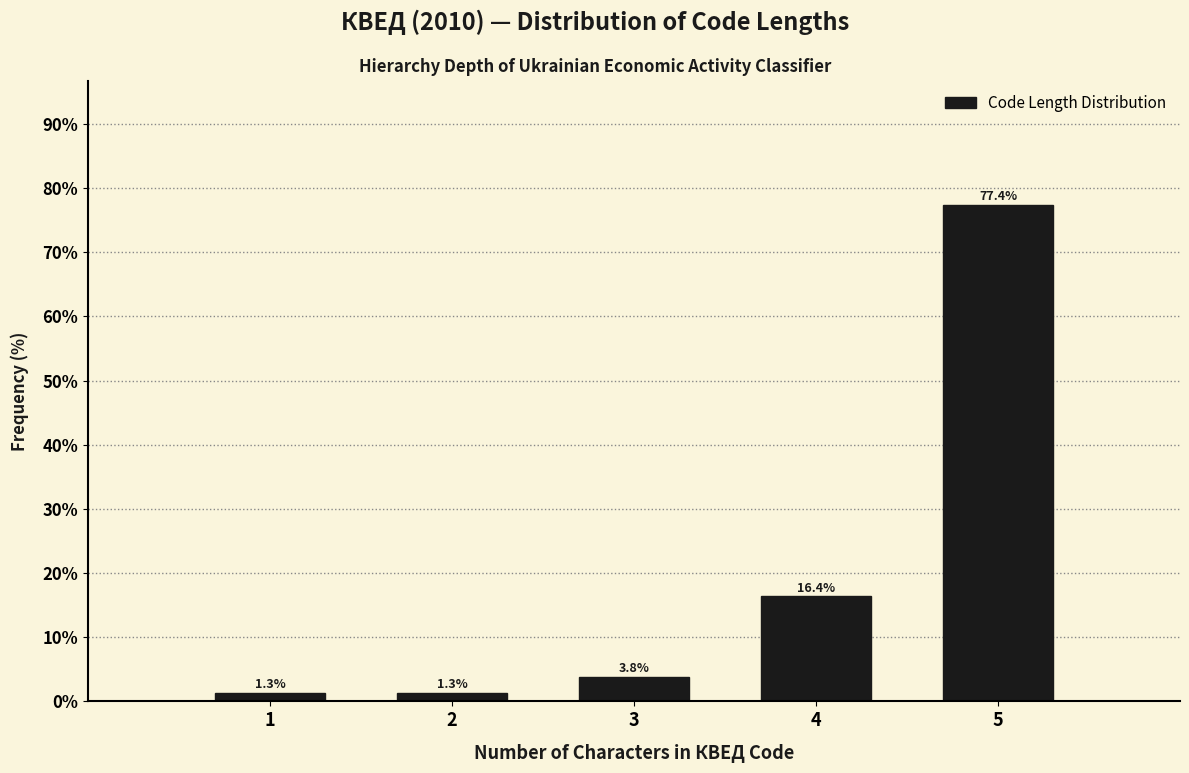

Reading left to right, transcribe all the data shown in this chart.

1=1.3	2=1.3	3=3.8	4=16.4	5=77.4